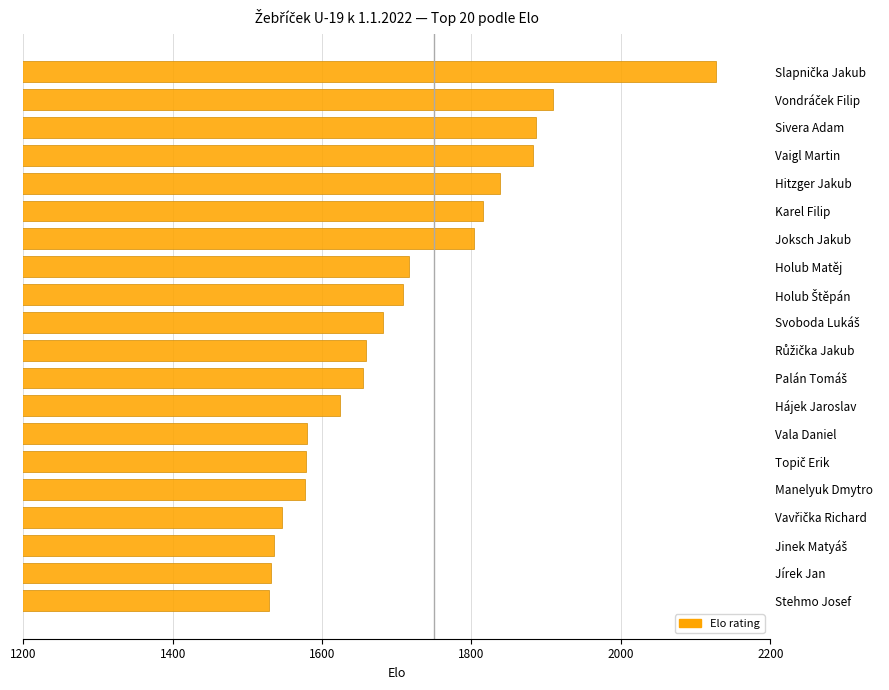

What is the change in value from Manelyuk Dmytro to Hitzger Jakub?

+261